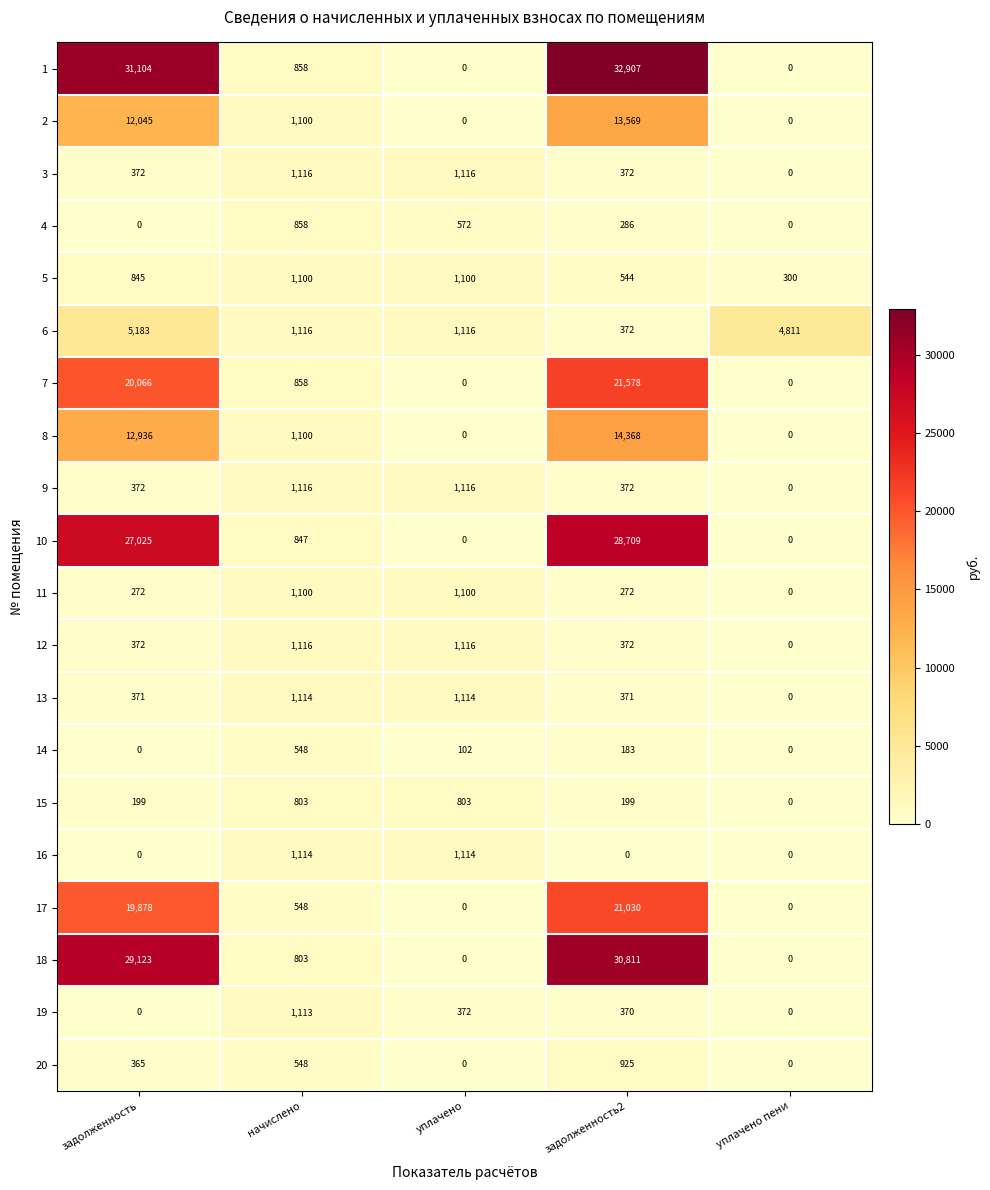

Which category has the highest value in the 17 series?

задолженность2